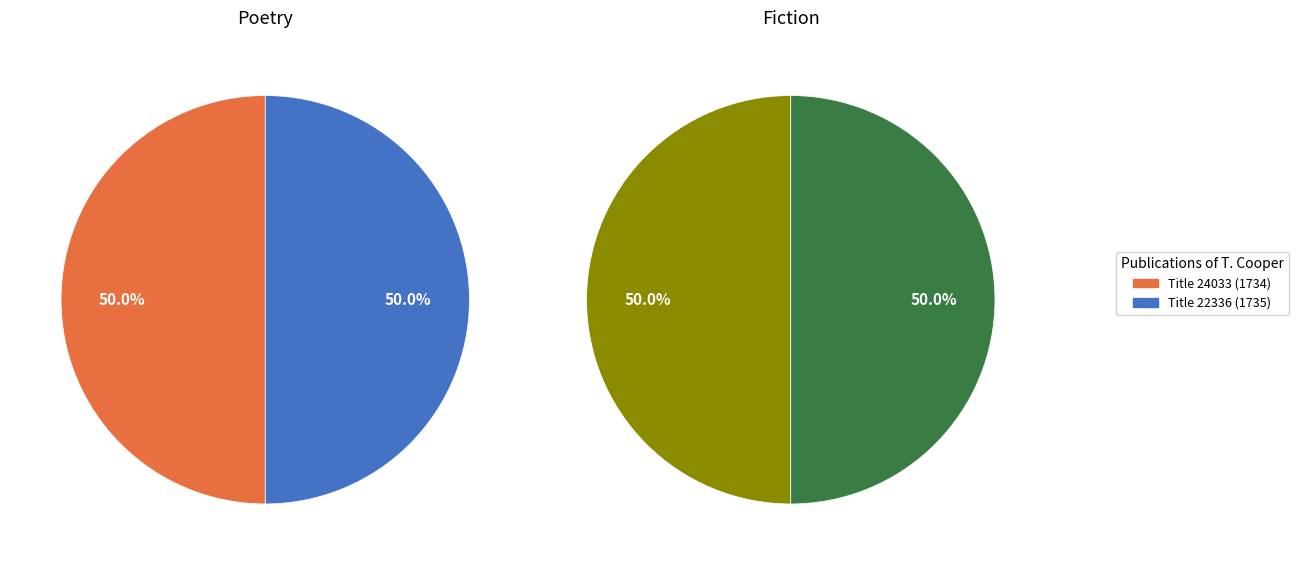

To the nearest percent, what is the average slice percentage?

50%